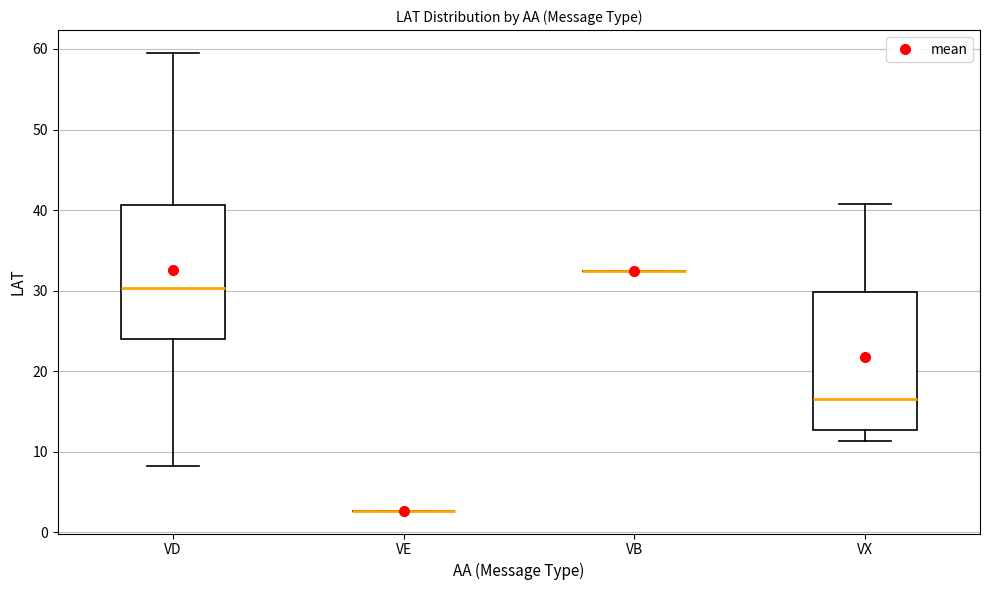

Reading left to right, transcribe this box plot: for each box, give where its median line is, the range the box spans, and where its two whiskers end, as read against the y-axis. The values are not printed on the chart, so give them approximately, as read against the axis.

VD: median 30, box 24 to 41, whiskers 8 to 60
VE: box collapsed to a line at 3, whiskers 3 to 3
VB: box collapsed to a line at 32, whiskers 32 to 32
VX: median 17, box 13 to 30, whiskers 11 to 41